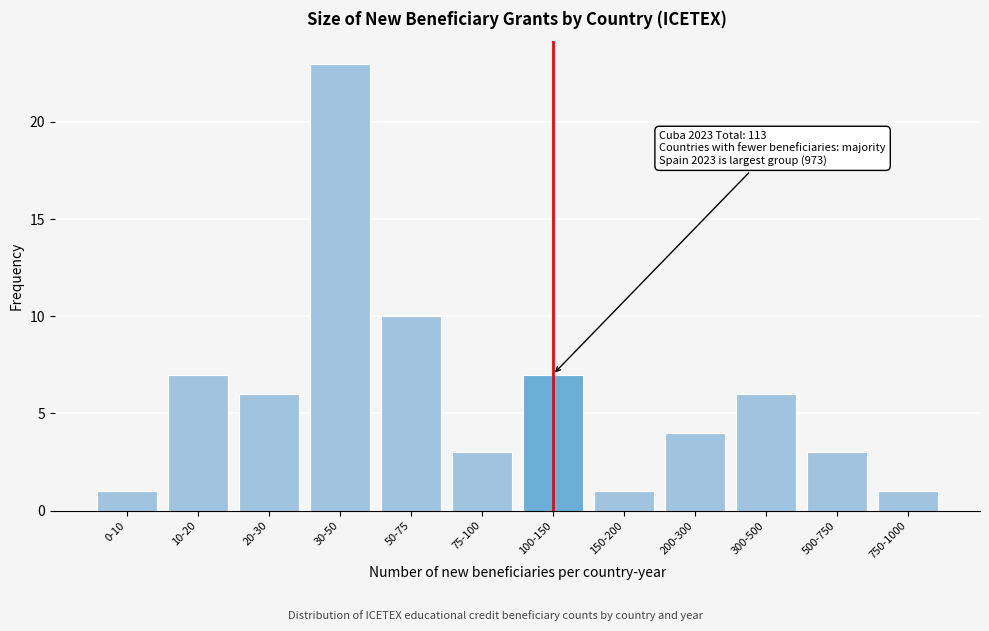

Reading left to right, what are all the values shown in this chart?

0-10=1	10-20=7	20-30=6	30-50=23	50-75=10	75-100=3	100-150=7	150-200=1	200-300=4	300-500=6	500-750=3	750-1000=1